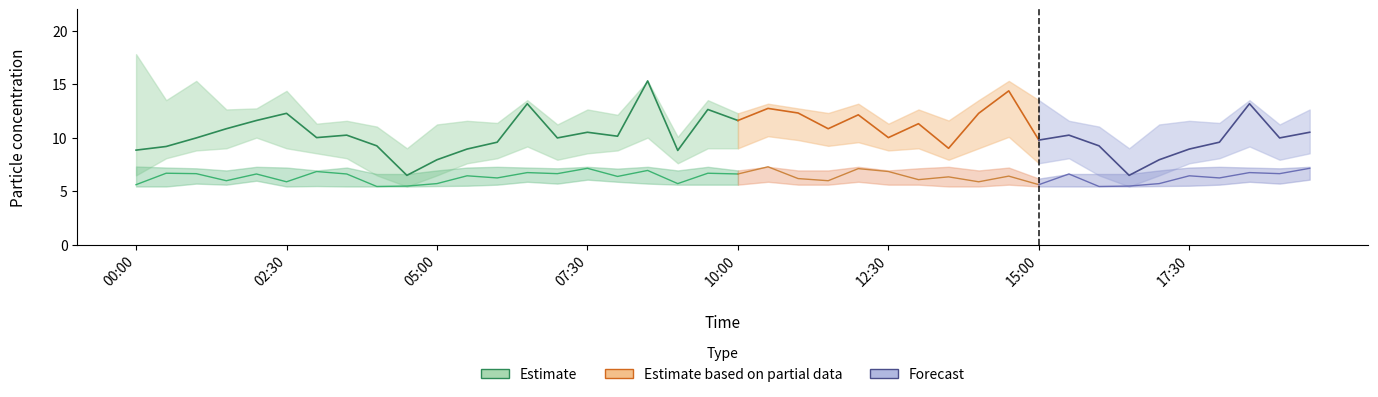

What is the sum of all SDS_P1 values?

417.8